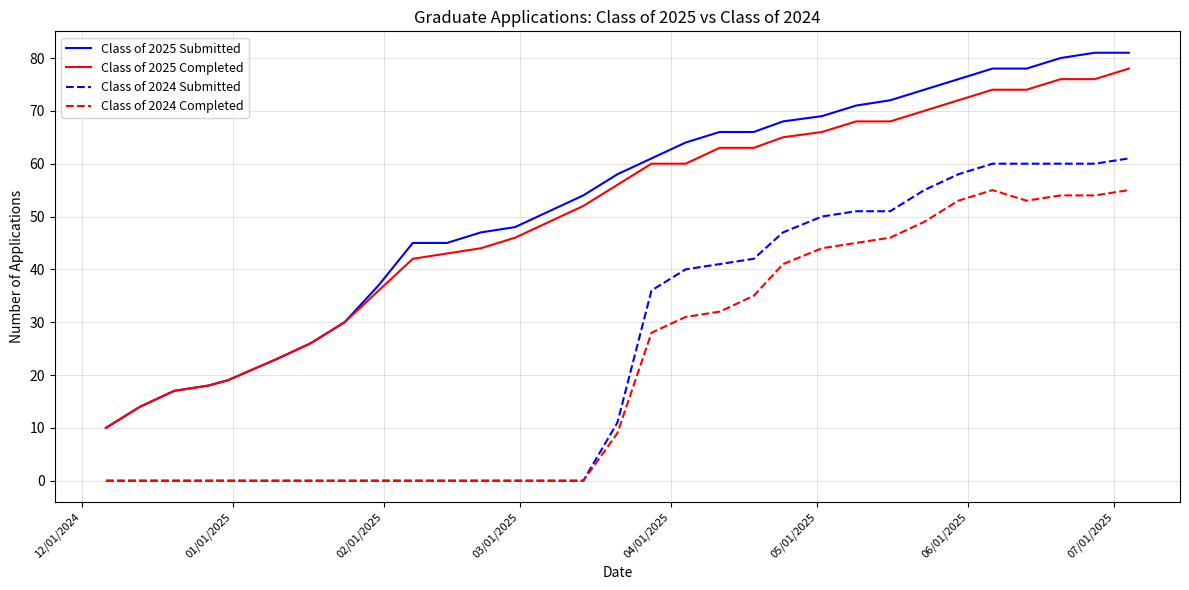

What are all the series names shown in the legend?

Class of 2025 Submitted, Class of 2025 Completed, Class of 2024 Submitted, Class of 2024 Completed